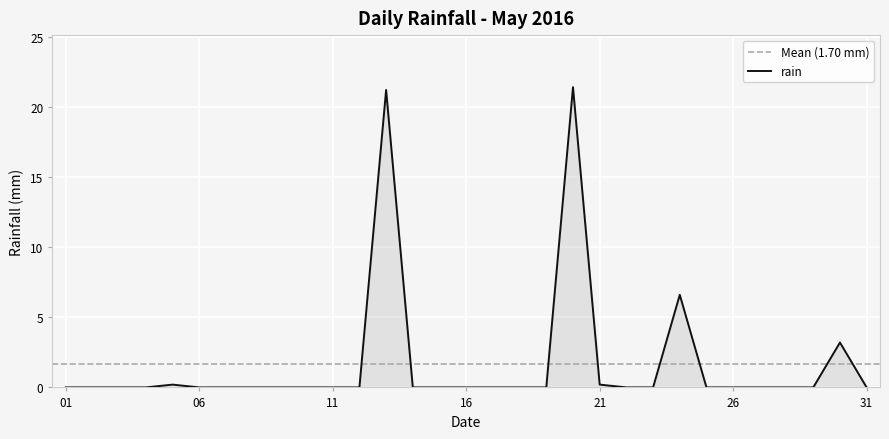

Rank the categories by value from highest to lowest.

2016-05-20, 2016-05-13, 2016-05-24, 2016-05-30, 2016-05-05, 2016-05-21, 2016-05-01, 2016-05-02, 2016-05-03, 2016-05-04, 2016-05-06, 2016-05-07, 2016-05-08, 2016-05-09, 2016-05-10, 2016-05-11, 2016-05-12, 2016-05-14, 2016-05-15, 2016-05-16, 2016-05-17, 2016-05-18, 2016-05-19, 2016-05-22, 2016-05-23, 2016-05-25, 2016-05-26, 2016-05-27, 2016-05-28, 2016-05-29, 2016-05-31